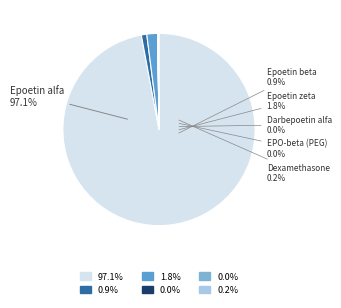

How many segments does this pie chart have?

6